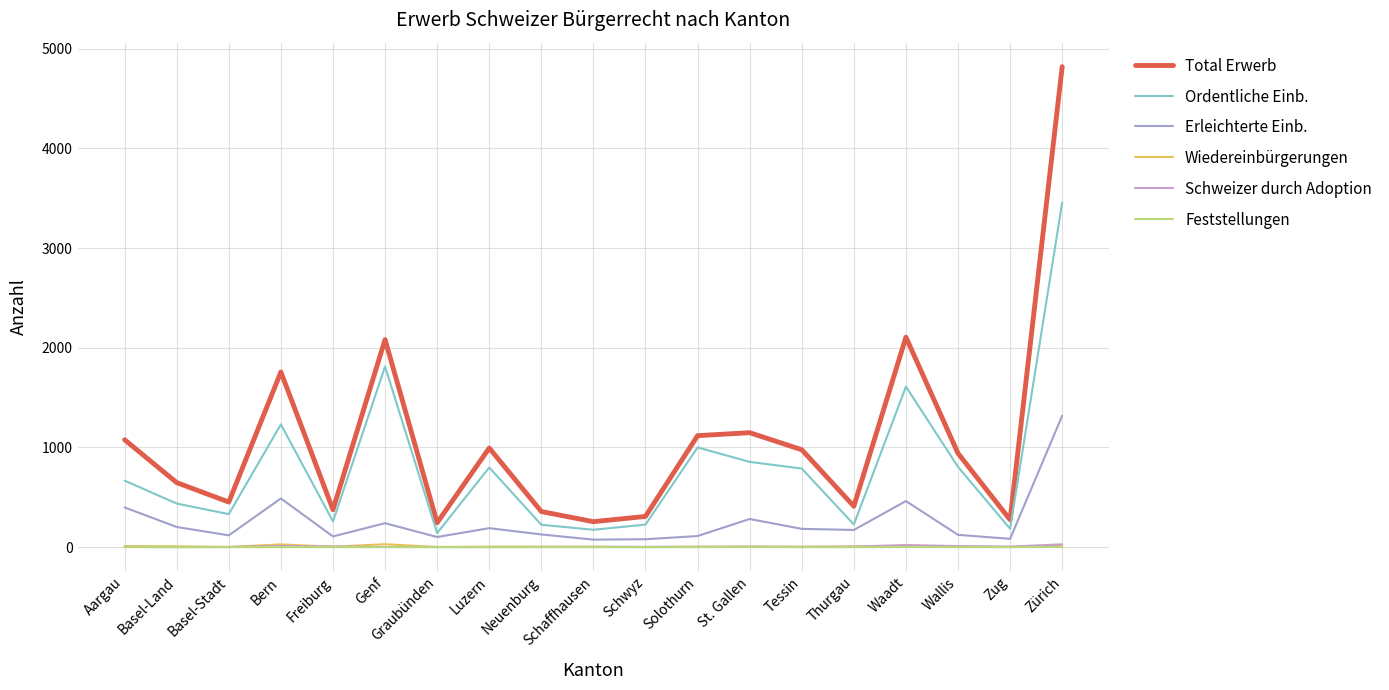

In Ordentliche Einb., how many points are higher than both neighbors (excluding endpoints)?

5